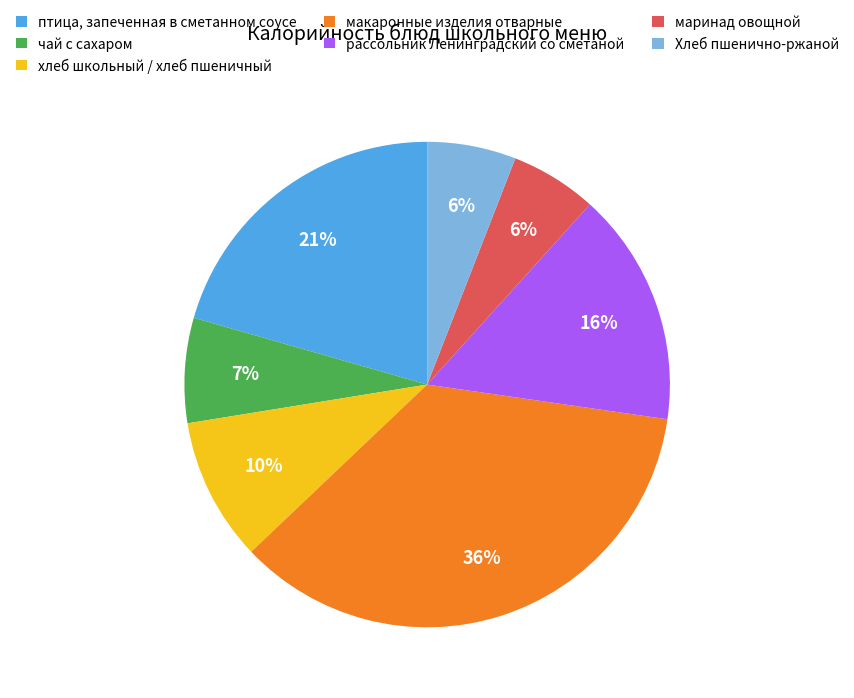

To the nearest percent, what is the difference between the чай с сахаром and рассольник Ленинградский со сметаной slice percentages?

9%